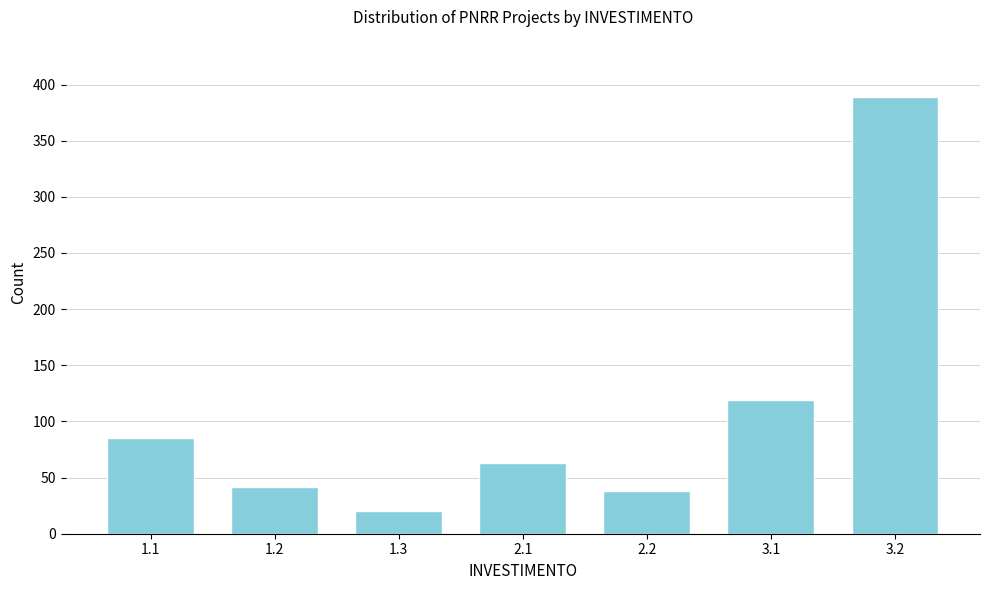

Reading left to right, list all the values displayed in this chart.

1.1=85	1.2=42	1.3=20	2.1=63	2.2=38	3.1=119	3.2=389